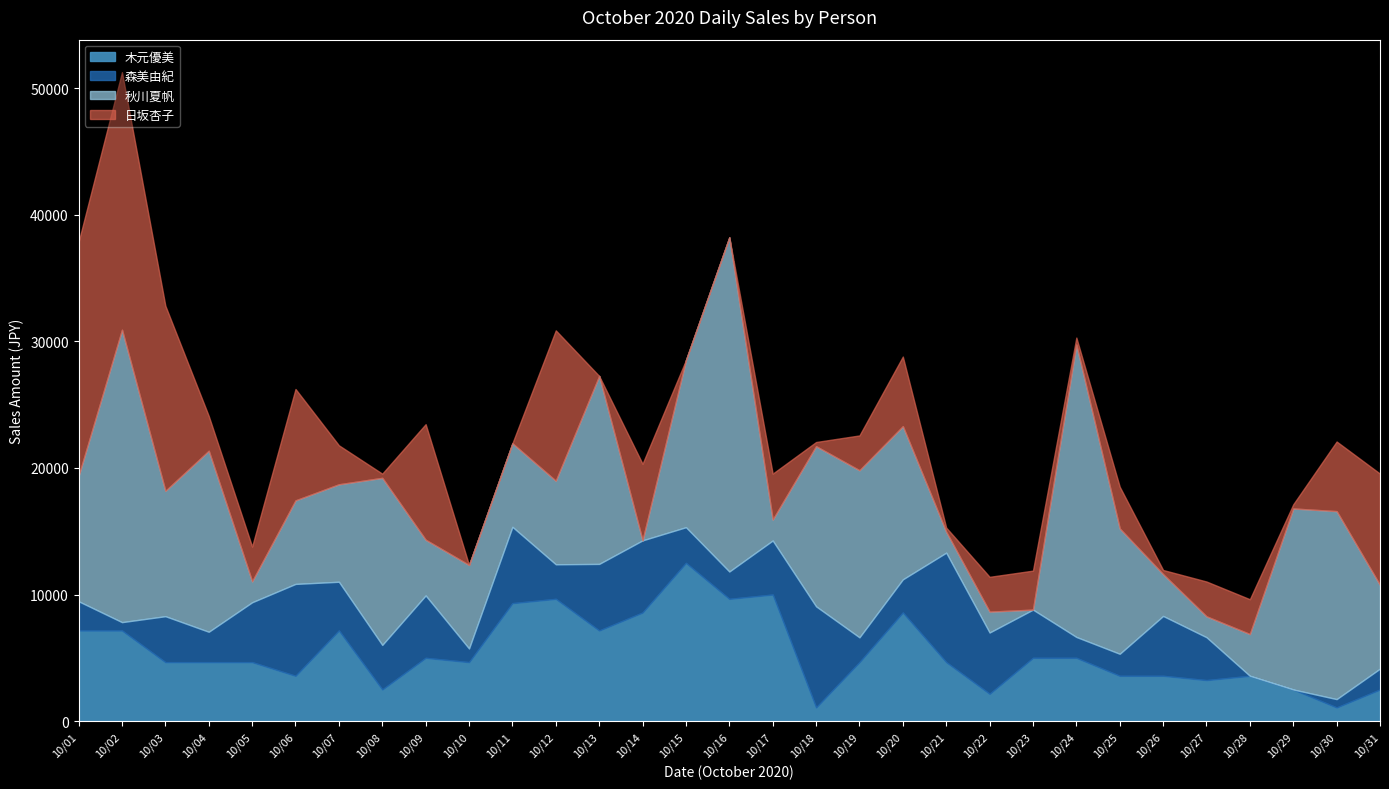

What are all the series names shown in the legend?

木元優美, 森美由紀, 秋川夏帆, 日坂杏子